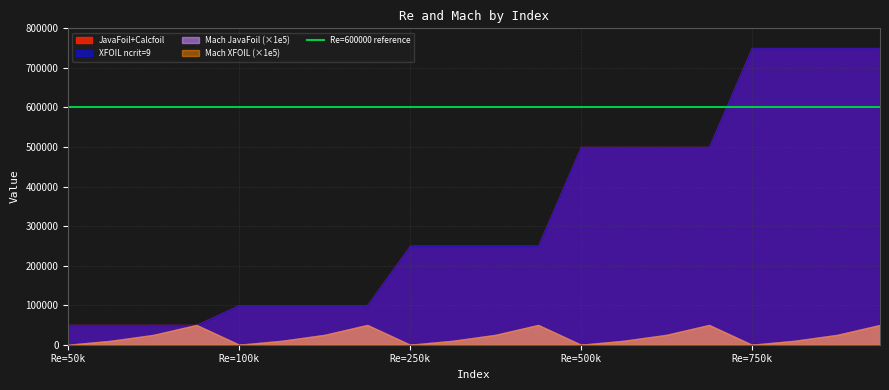

The value of Mach JavaFoil at 8 is 0.3. True or false?

False